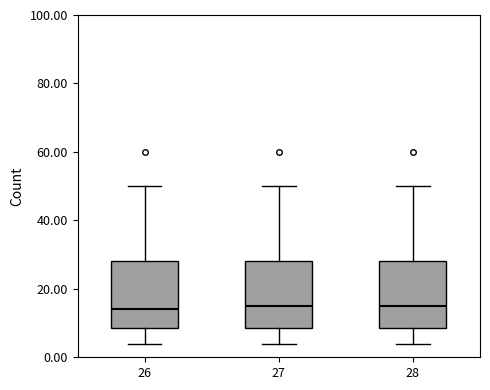

Reading left to right, transcribe this box plot: for each box, give where its median line is, the range the box spans, and where its two whiskers end, as read against the y-axis. The values are not printed on the chart, so give them approximately, as read against the axis.

26: median 14, box 8 to 28, whiskers 4 to 50
27: median 16, box 8 to 28, whiskers 4 to 50
28: median 16, box 8 to 28, whiskers 4 to 50